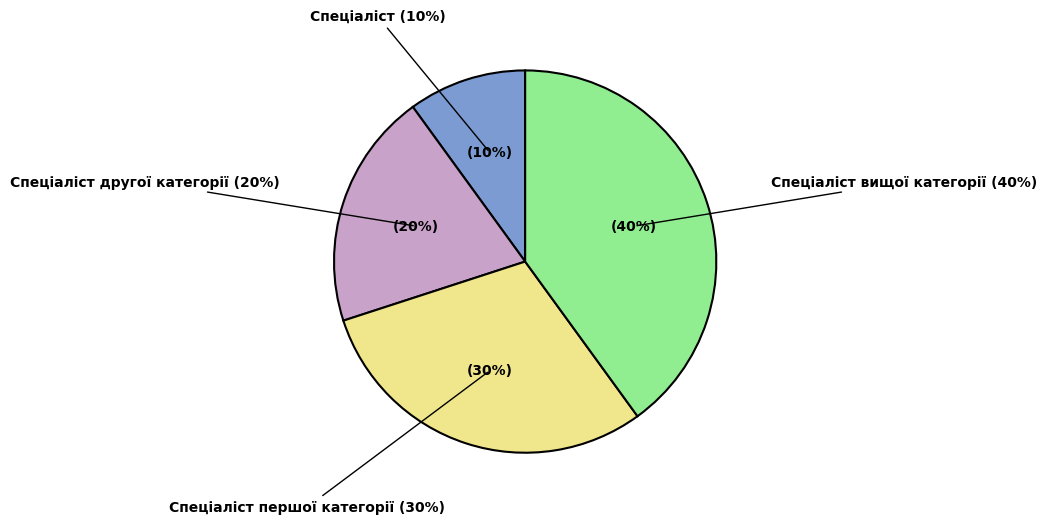

What percentage is NOT represented by Спеціаліст?

90.0%